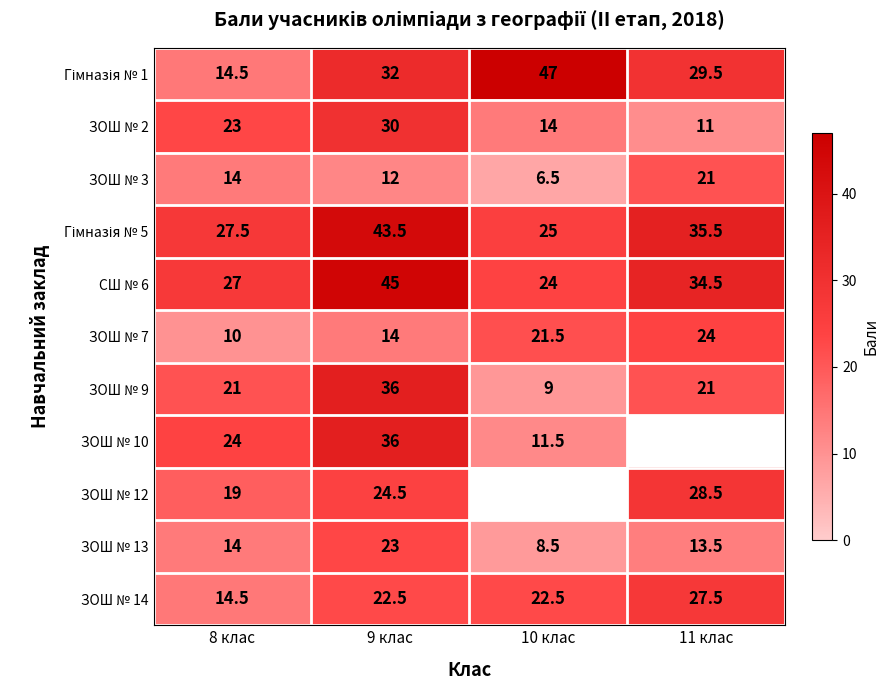

Rank the categories by СШ № 6 value from highest to lowest.

9 клас, 11 клас, 8 клас, 10 клас